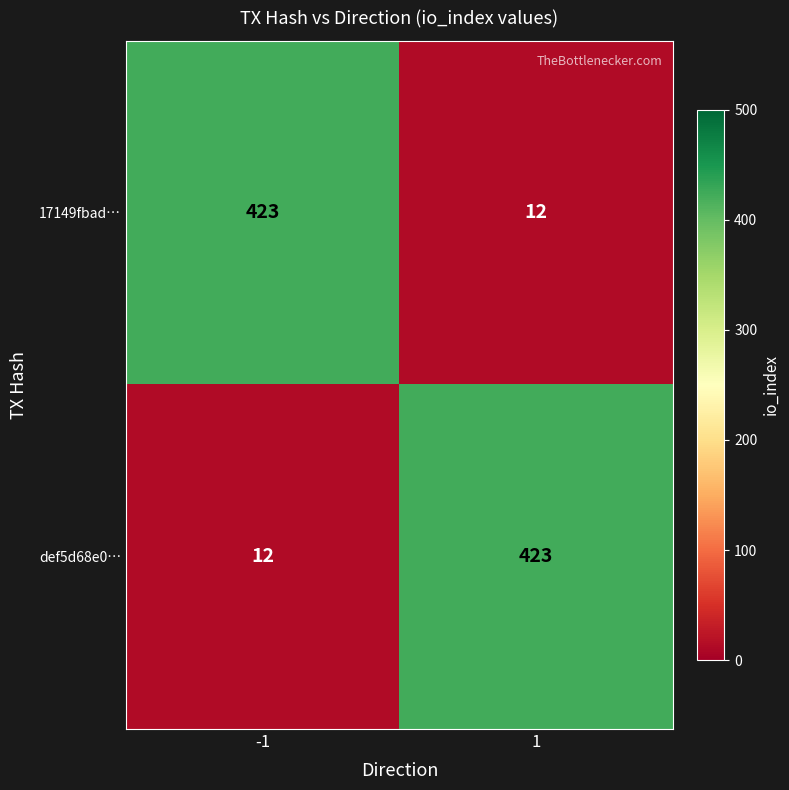

How many data points does each series have?

2